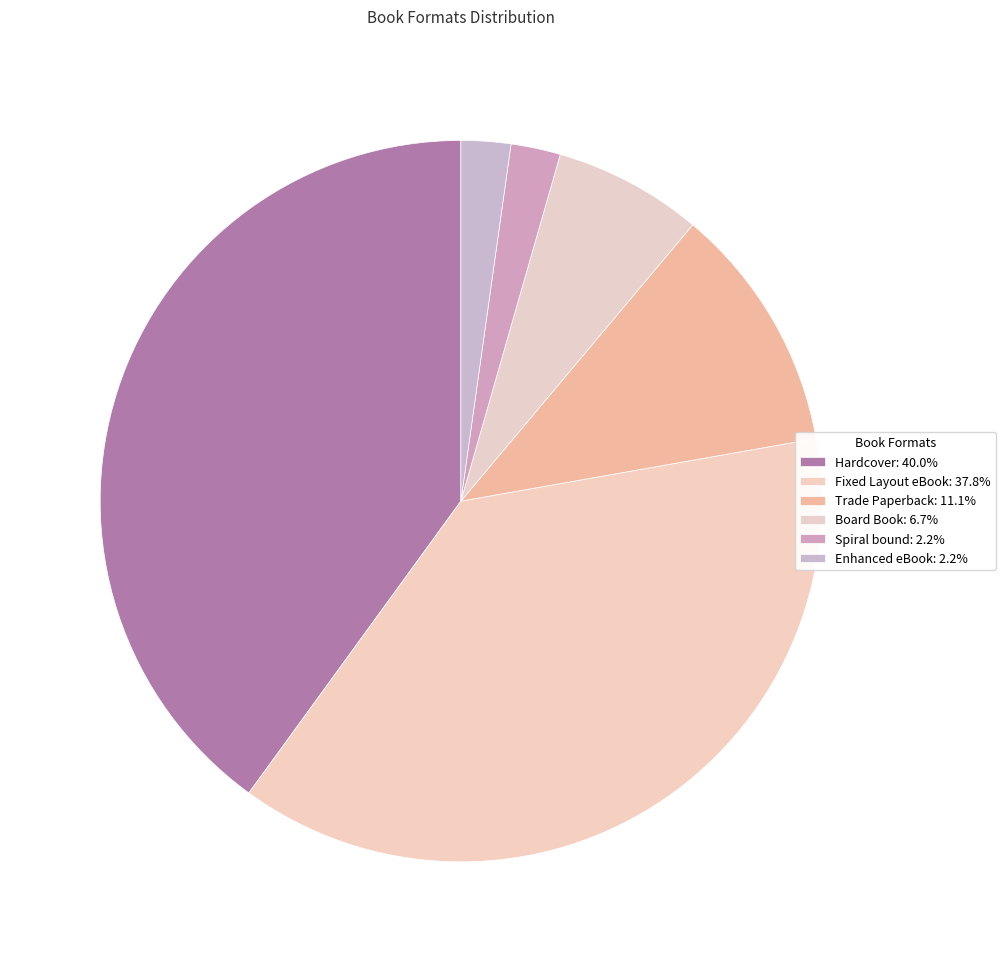

Is Board Book the majority of the pie?

No